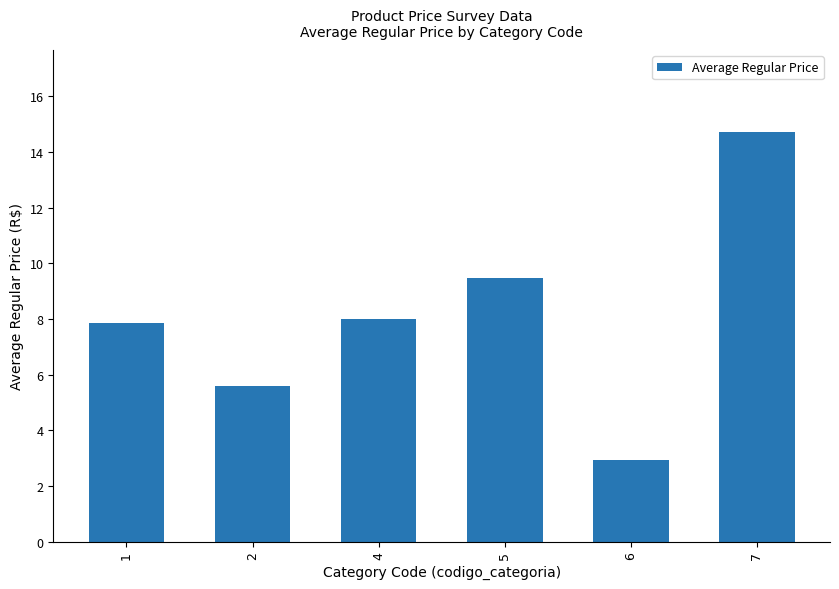

What is the sum of the values at 1 and 2?

13.4